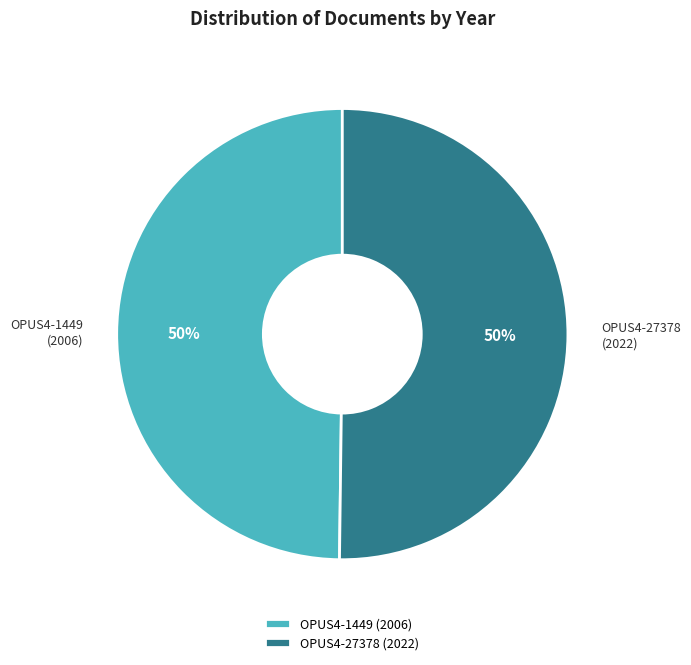

How many slices are in this pie chart?

2